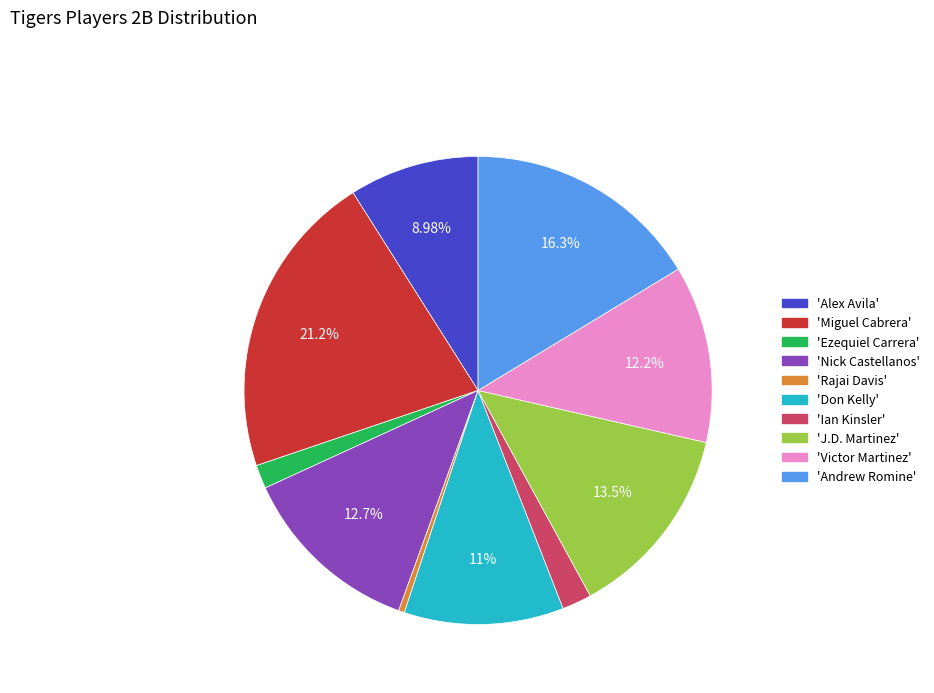

Does 'Nick Castellanos' represent more than half of the total?

No